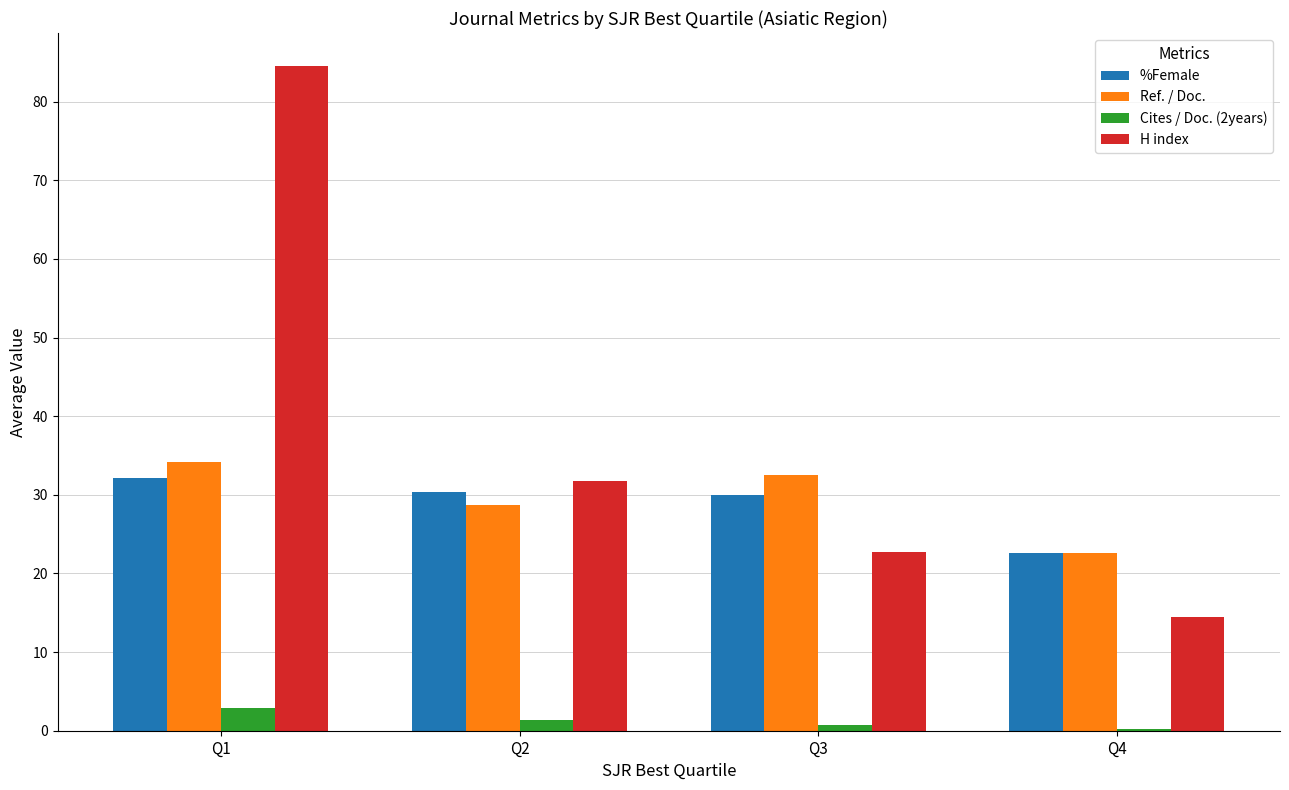

At which label does H index reach its peak?

Q1